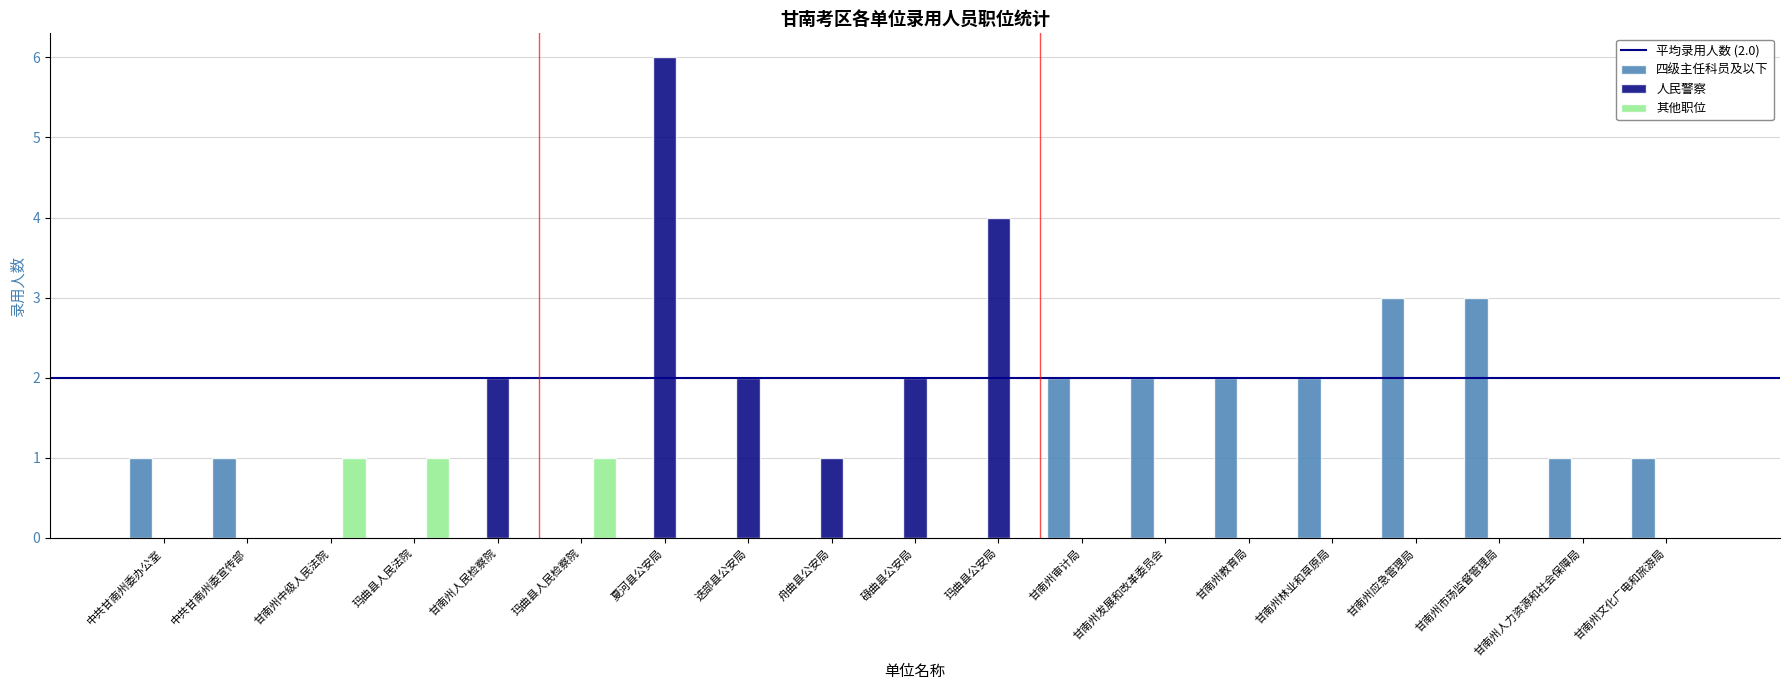

What is the sum of the 四级主任科员及以下 values at 中共甘南州委办公室 and 甘南州市场监督管理局?

4